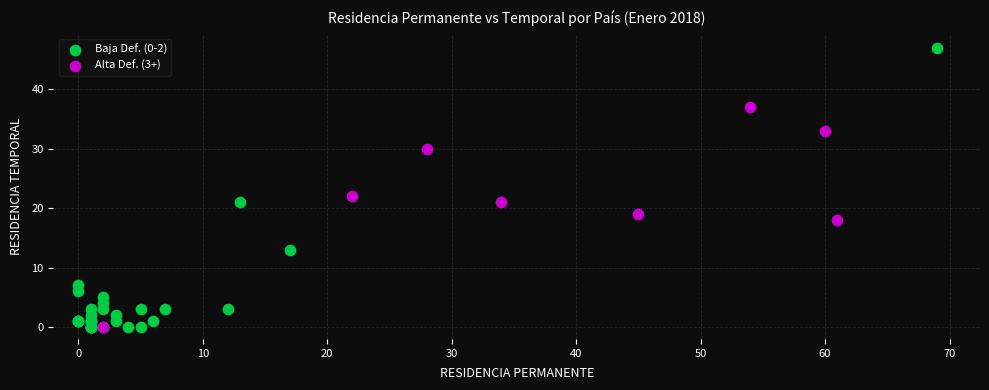

Which series contains the highest Y value?

Baja Def. (0-2)